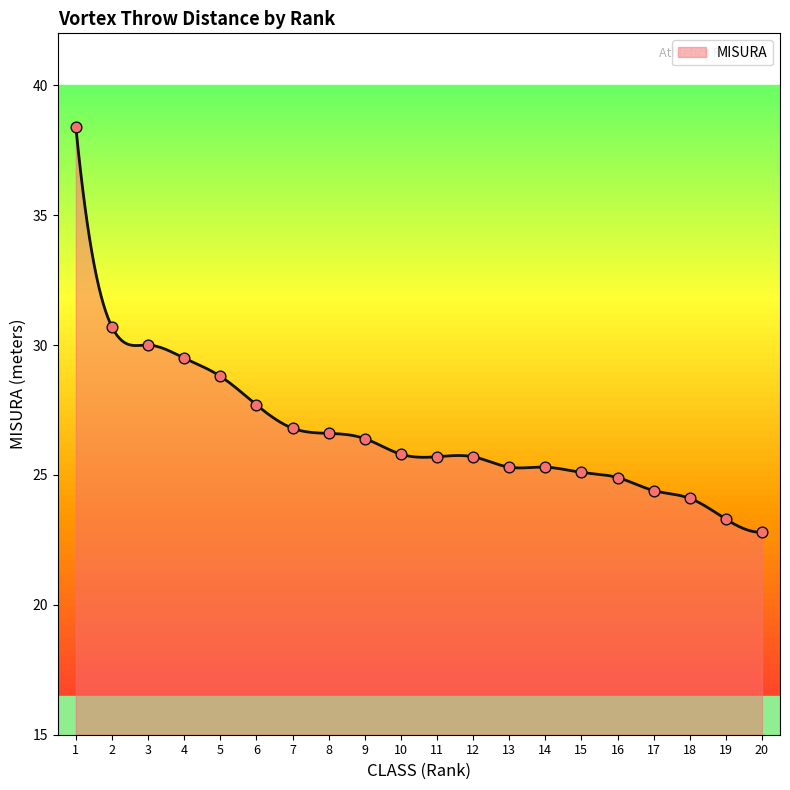

Approximately how many times larger is the value at 7 compared to 4?

0.9